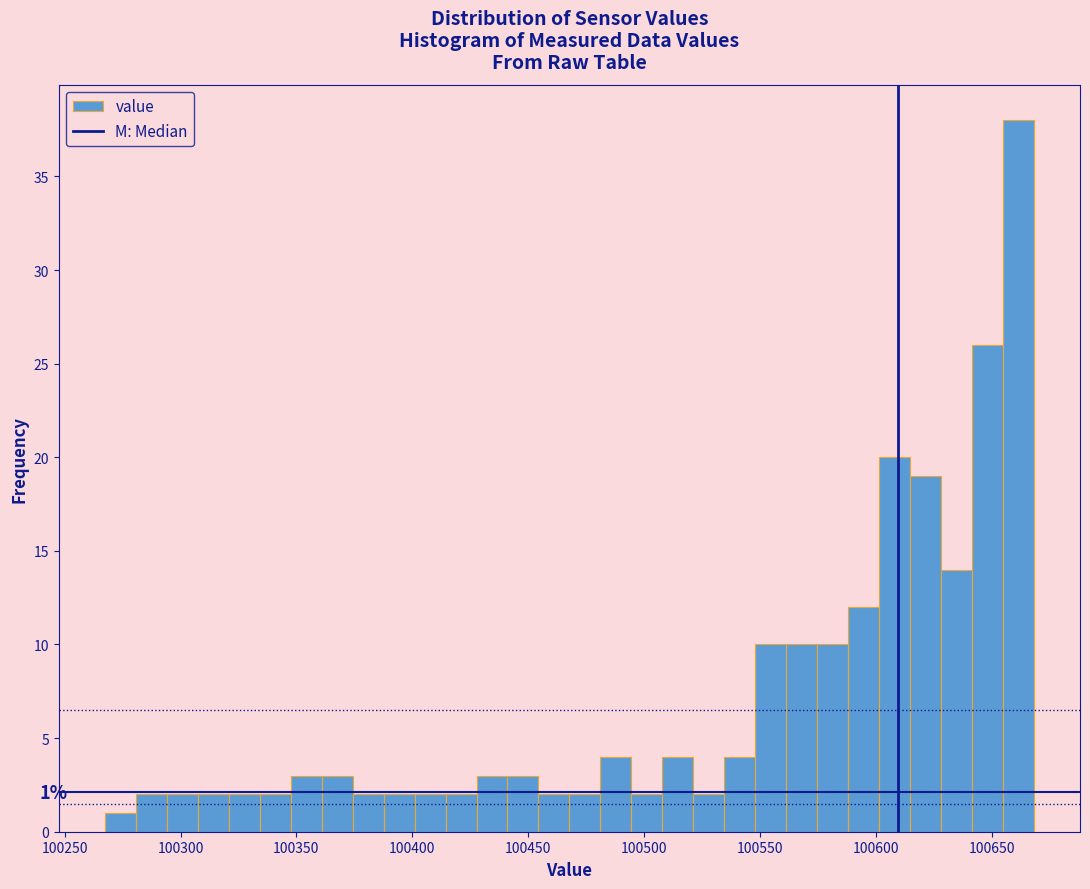

Read against the x-axis, roughly where is the centre of the tallest bar?

100660